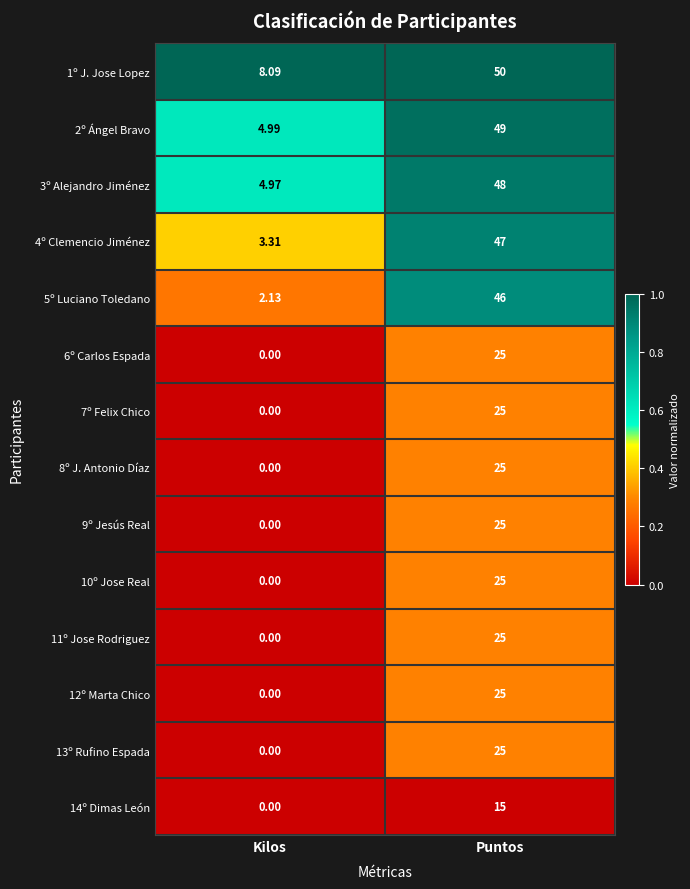

Which series has the largest range (max minus min)?

2º Ángel Bravo